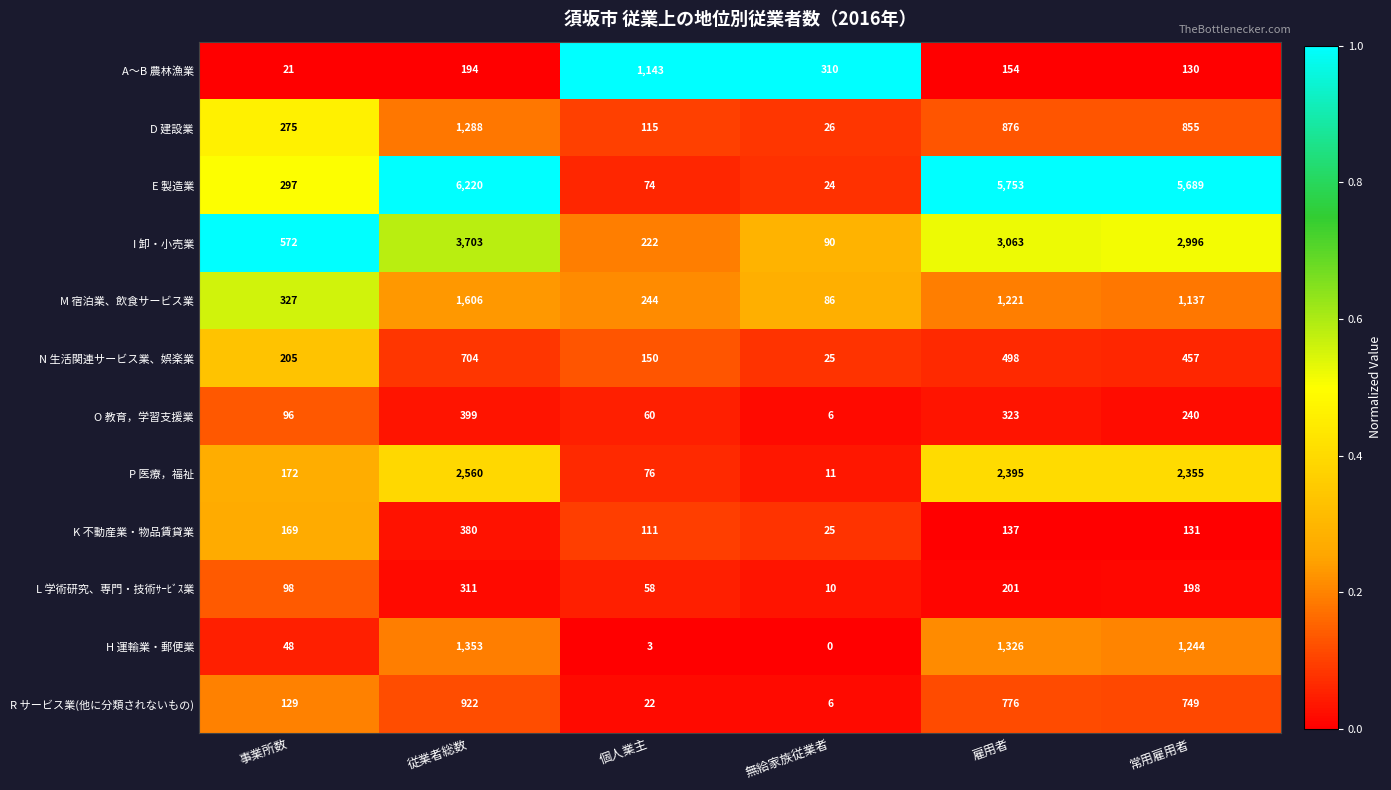

What is the difference between the highest and lowest values at 個人業主?

1140